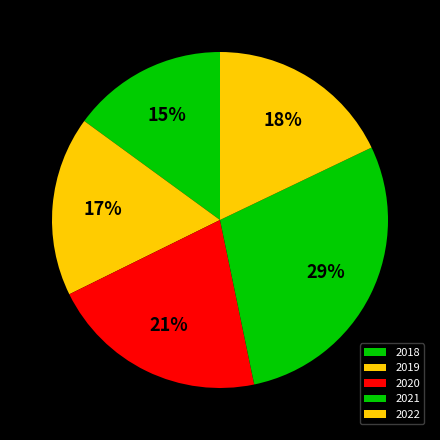

What is the largest slice in the pie chart?

2021